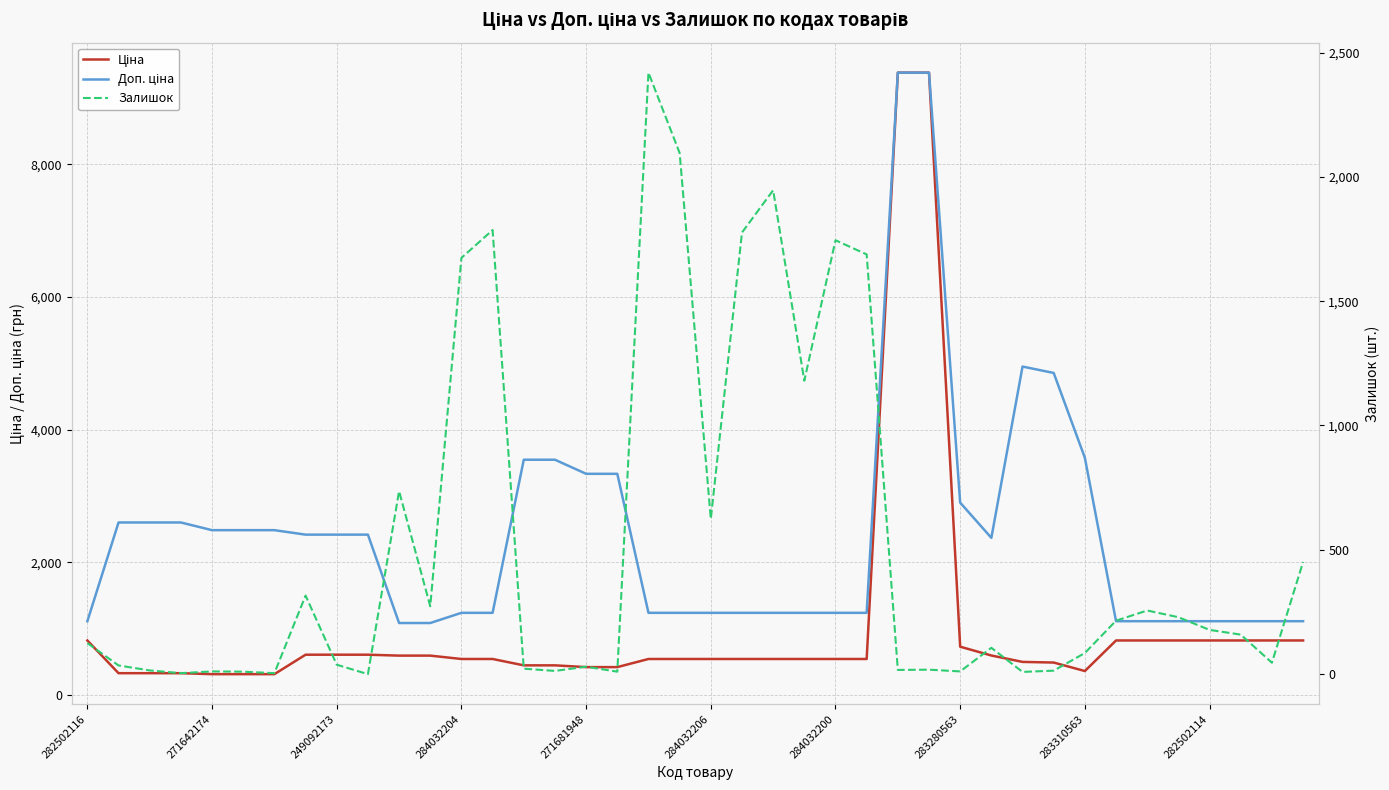

How many lines are shown in the chart?

3